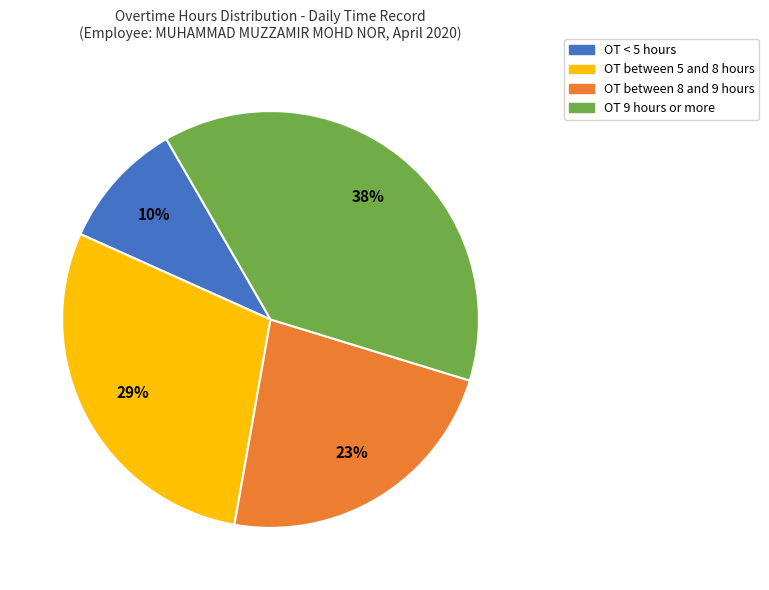

What is the largest slice in the pie chart?

OT 9 hours or more